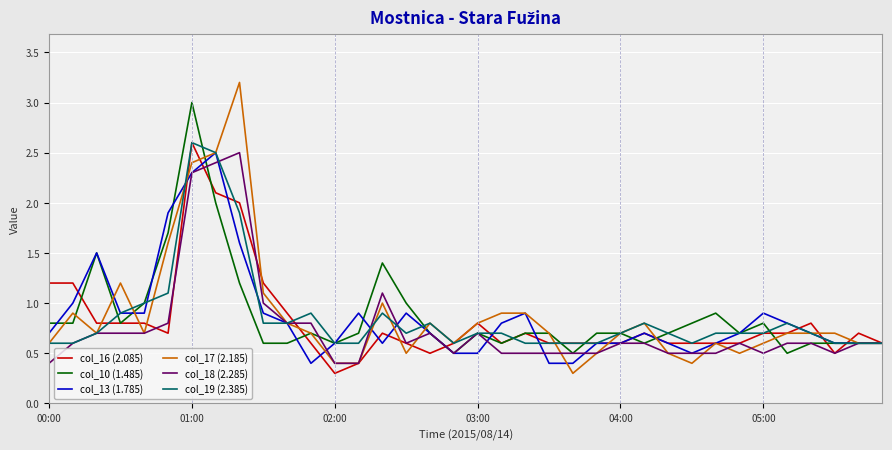

Which series has the widest spread of values?

col_17 (2.185)